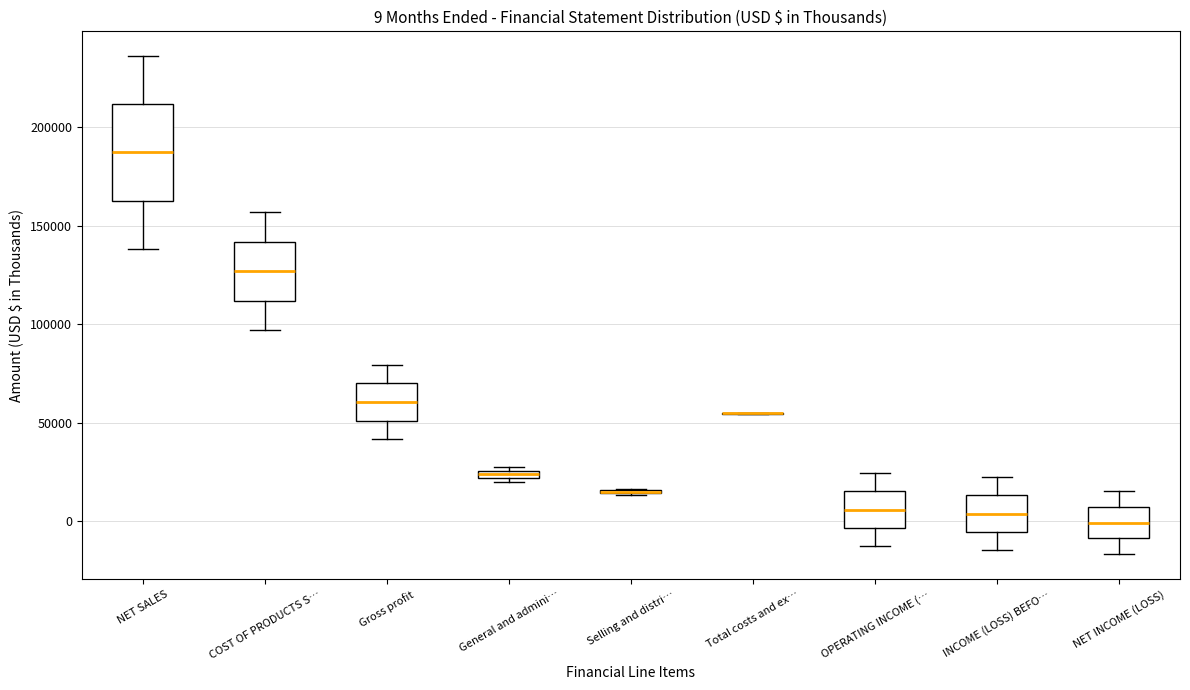

Which box is the tallest, from its lower edge to its upper edge?

NET SALES